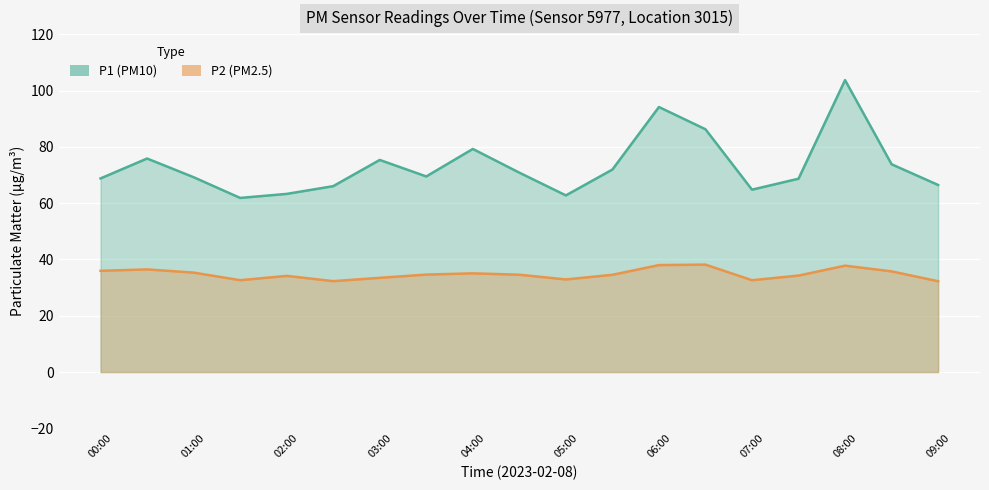

What is the approximate value of P1 at 02:30?

66.0